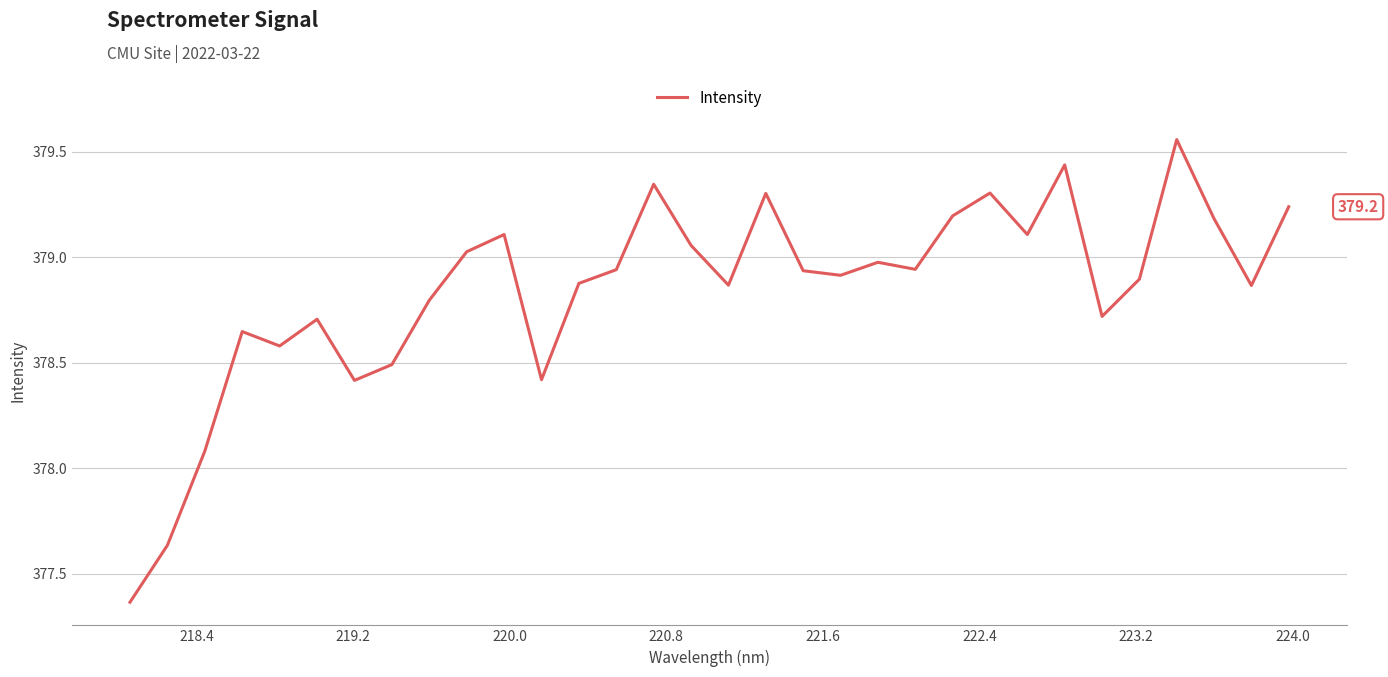

What is the difference between the maximum and minimum values?

2.2